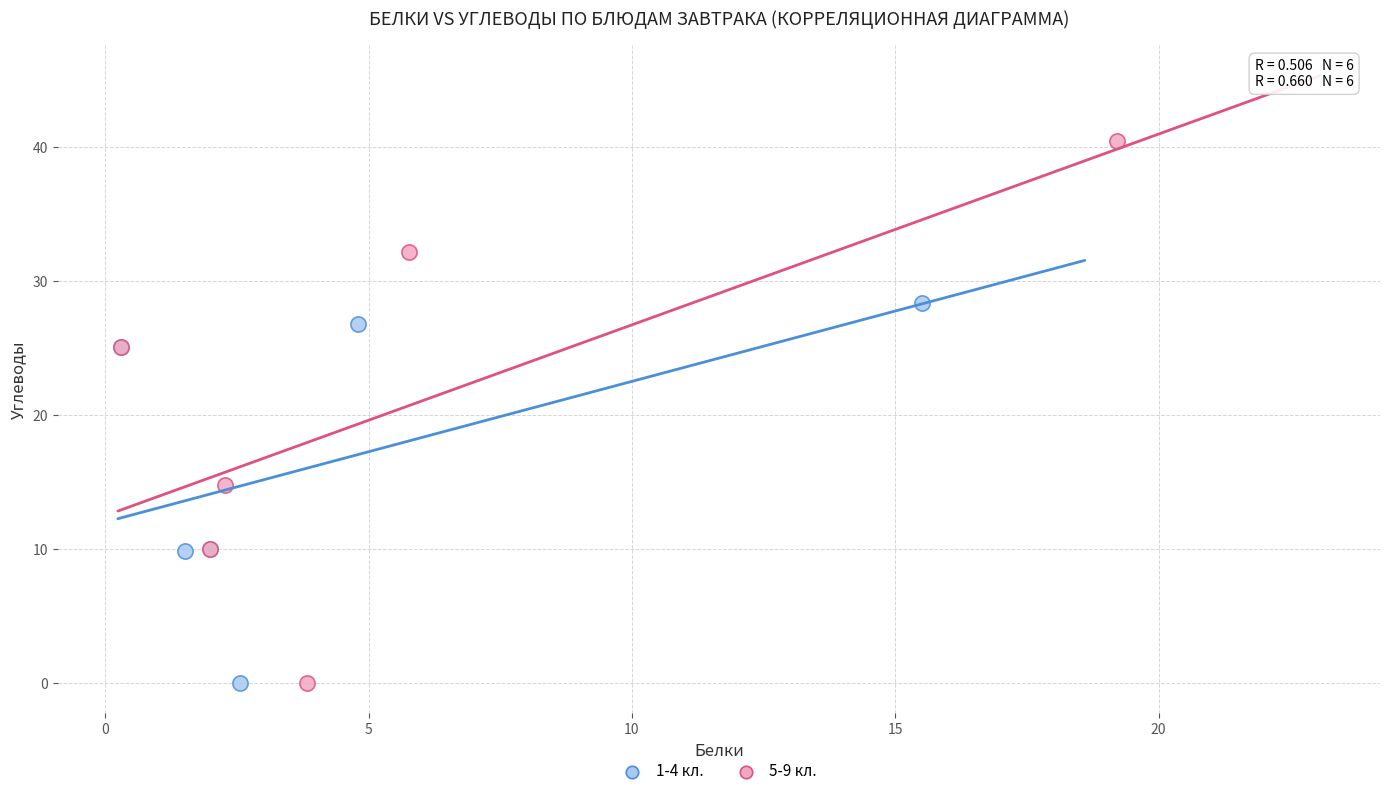

Which series has the largest Y range (max minus min)?

5-9 кл.